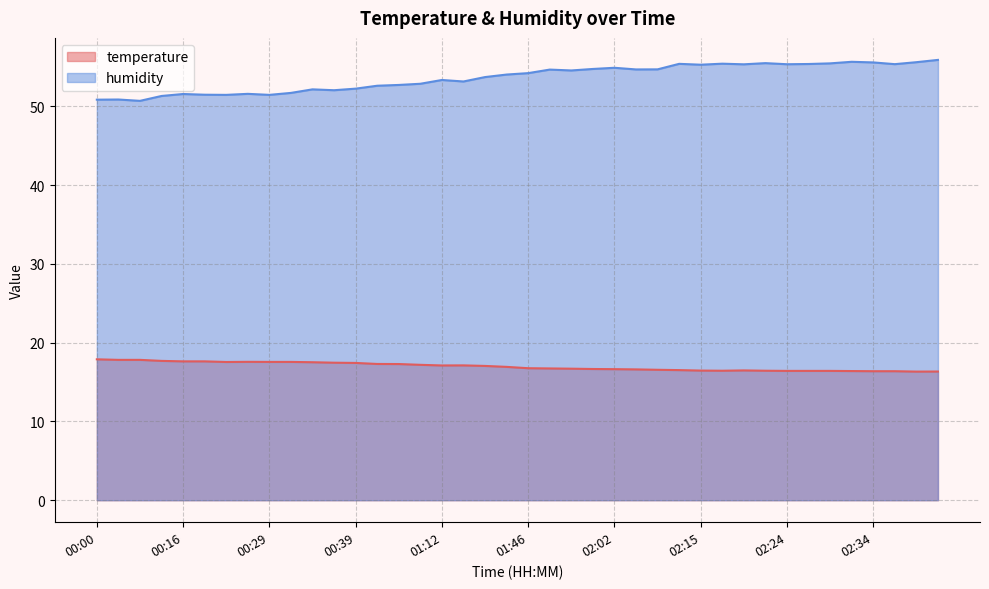

Is the value of temperature at 00:03 greater than the value of humidity at 02:02?

No